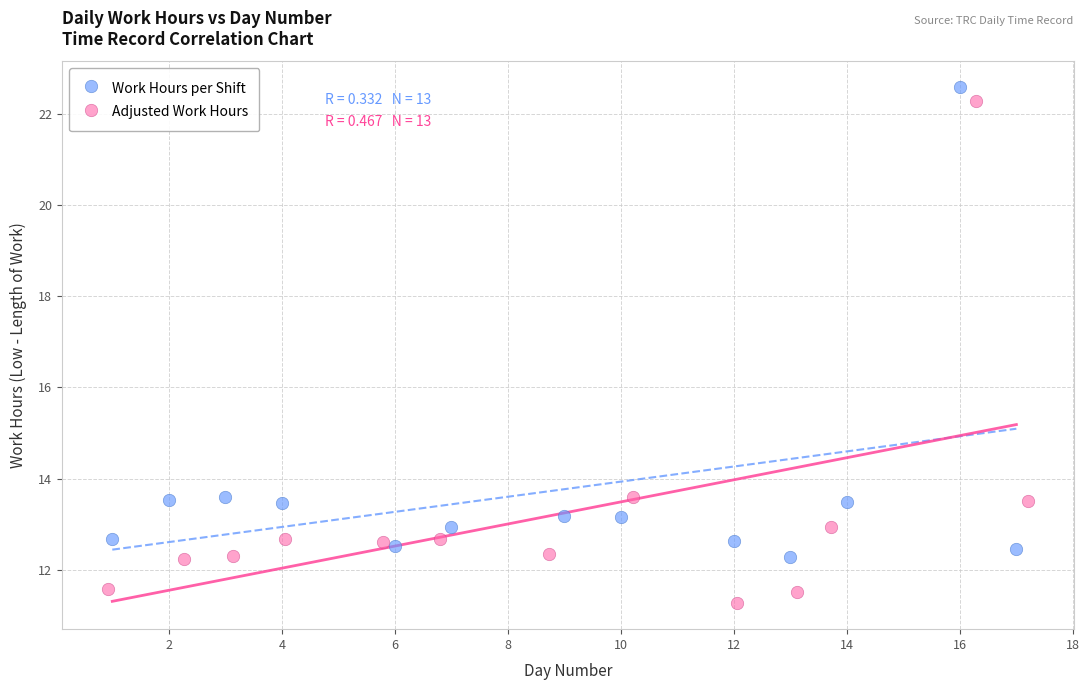

Which series contains the lowest Y value?

Adjusted Work Hours